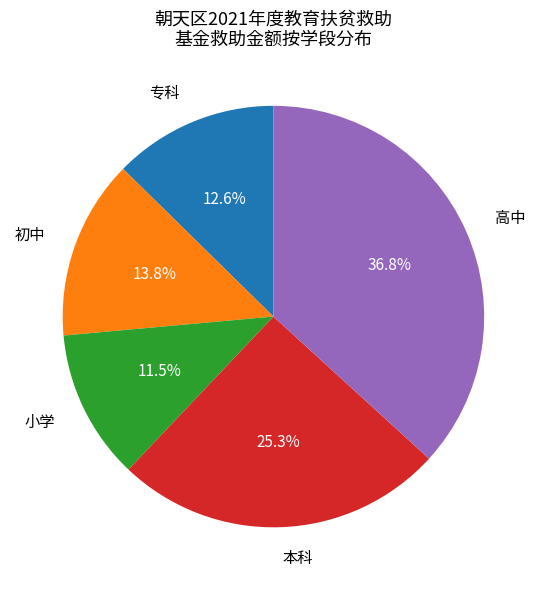

How many segments does this pie chart have?

5